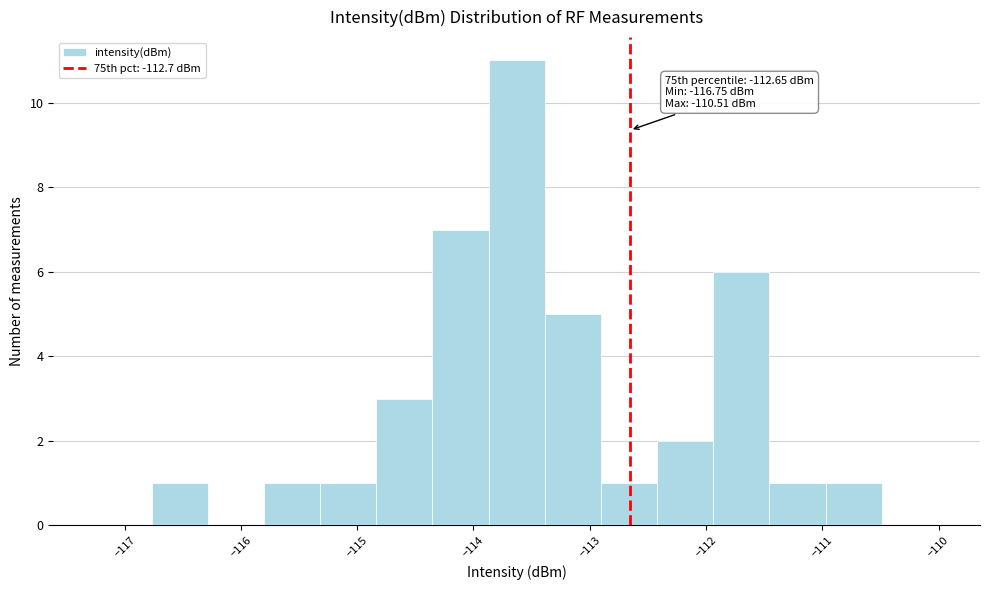

Which range on the x-axis has the tallest bar?

-113.9 to -113.4